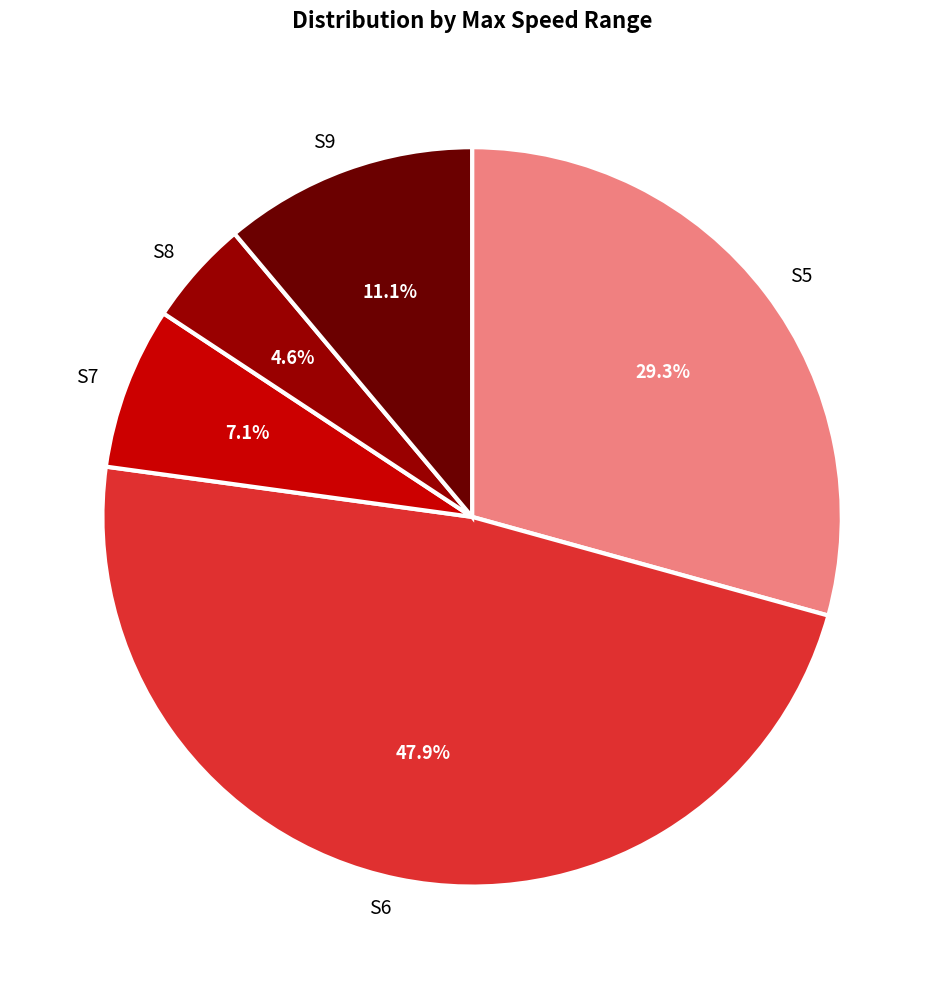

Does S7 account for over 50% of the chart?

No